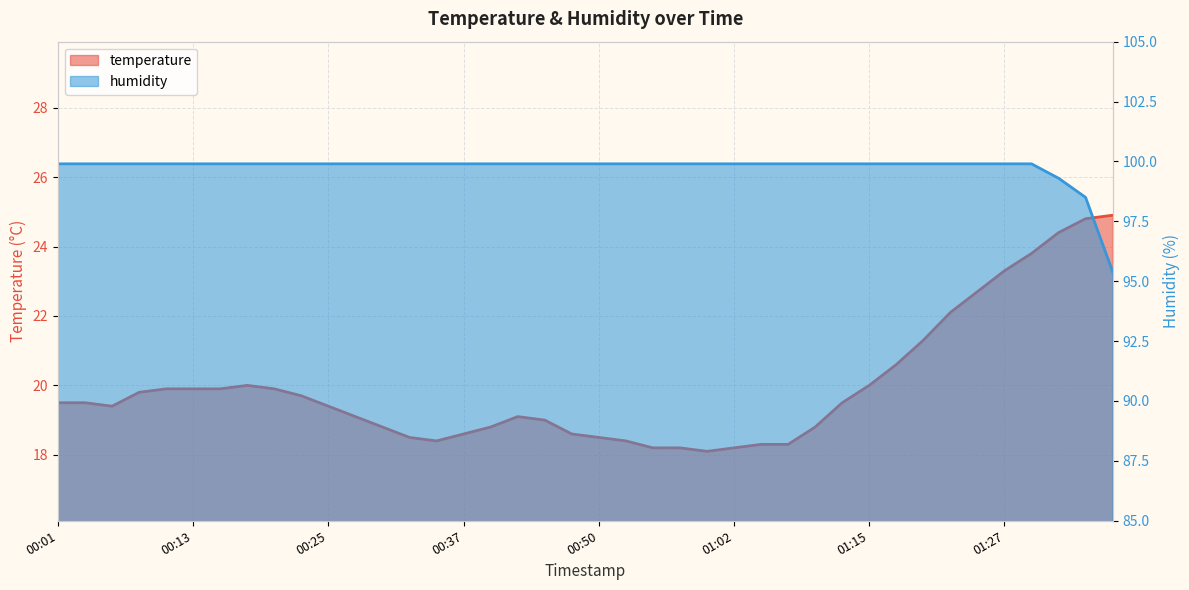

True or false: humidity and temperature cross at least once.

False